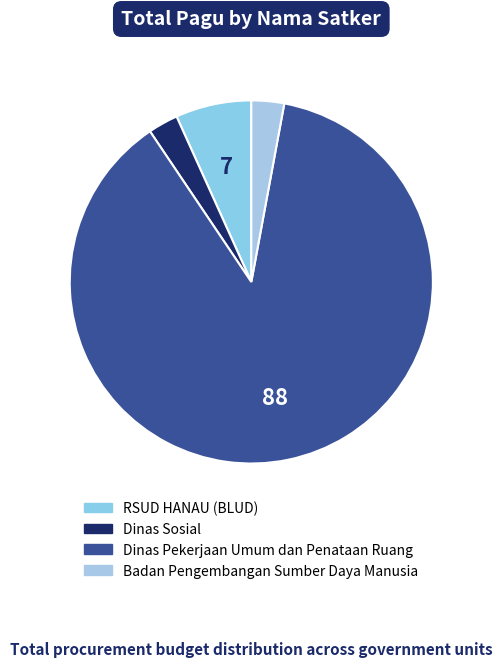

How many slices are in this pie chart?

4